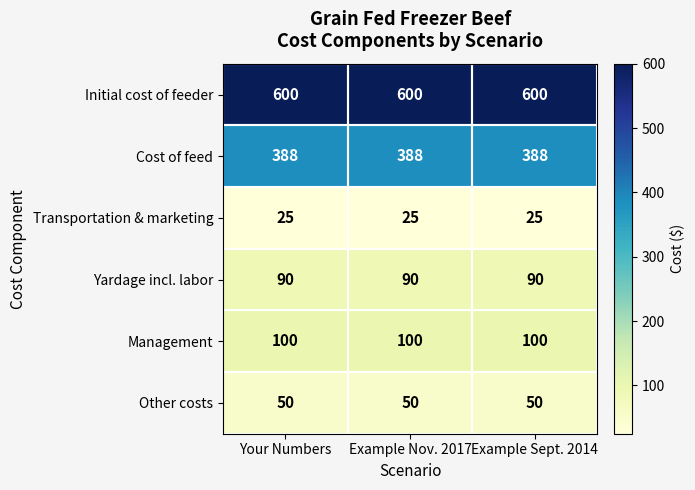

At Example Sept. 2014, list the series in order from largest to smallest.

Initial cost of feeder, Cost of feed, Management, Yardage incl. labor, Other costs, Transportation & marketing